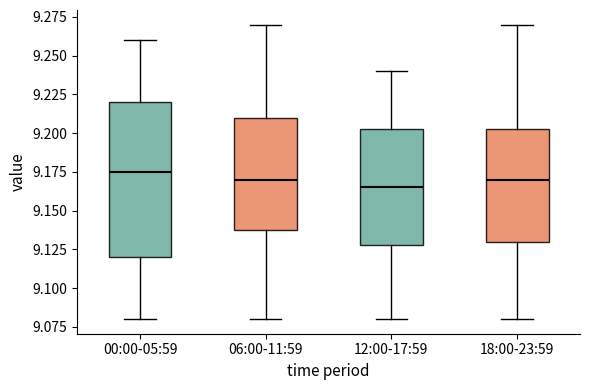

Where does the upper whisker of the box for 18:00-23:59 end on the y-axis? The values are not printed on the chart, so give them approximately, as read against the axis.

9.270